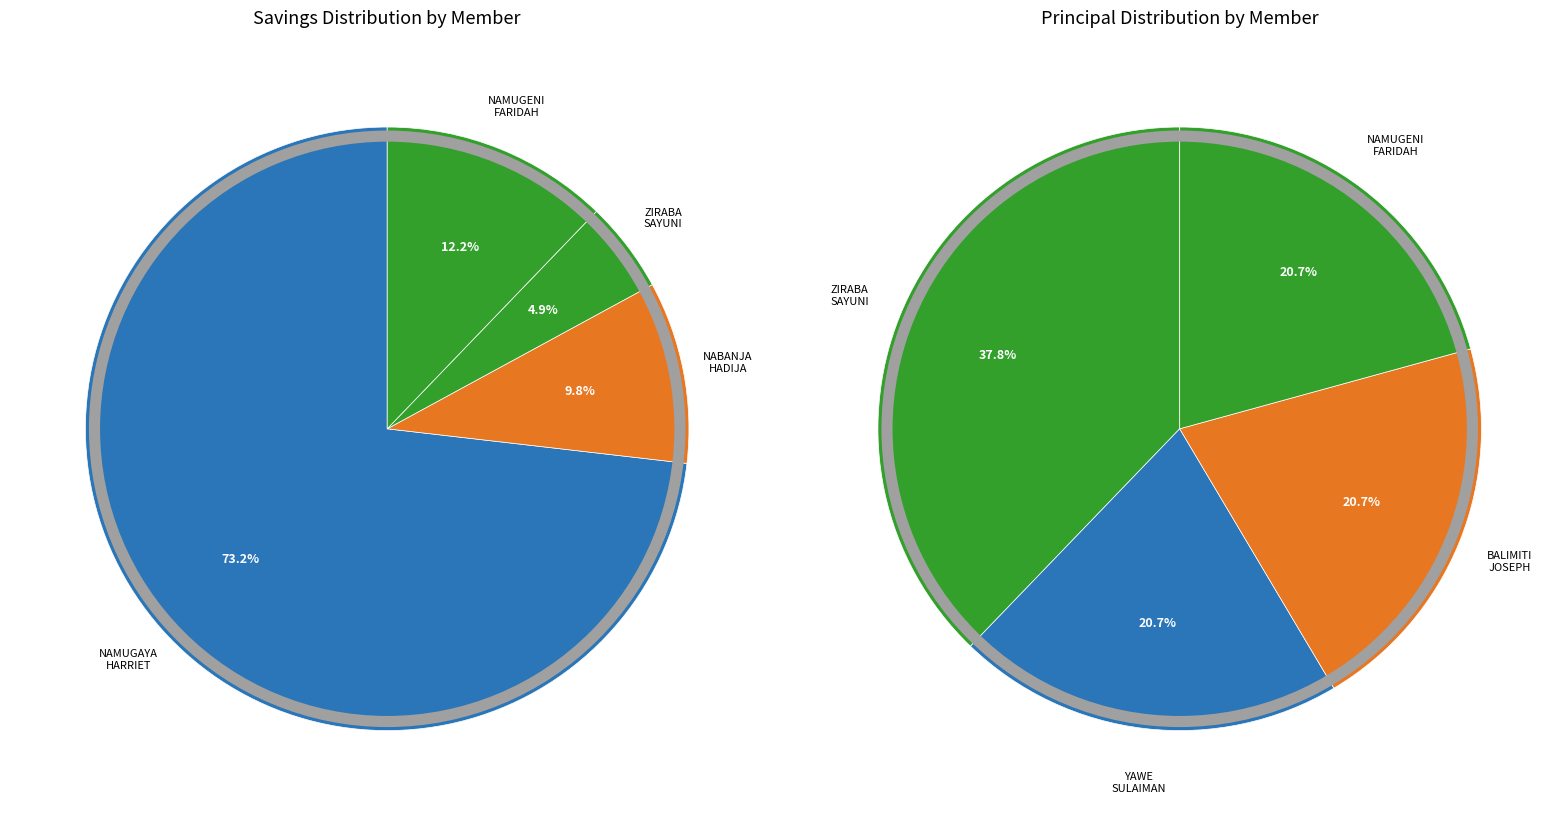

Which slice represents more than half of the pie?

NAMUGAYA HARRIET